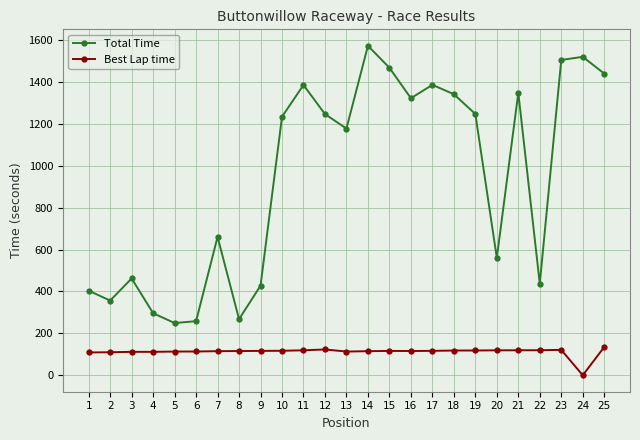

At how many categories does at least one series exceed 935?

14